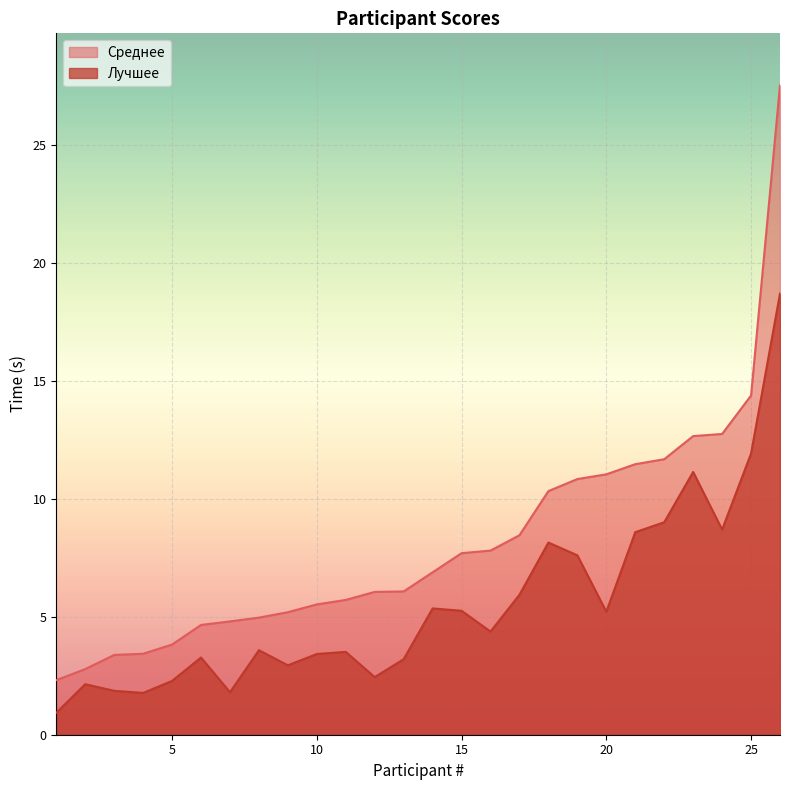

How many distinct data groups are displayed?

2